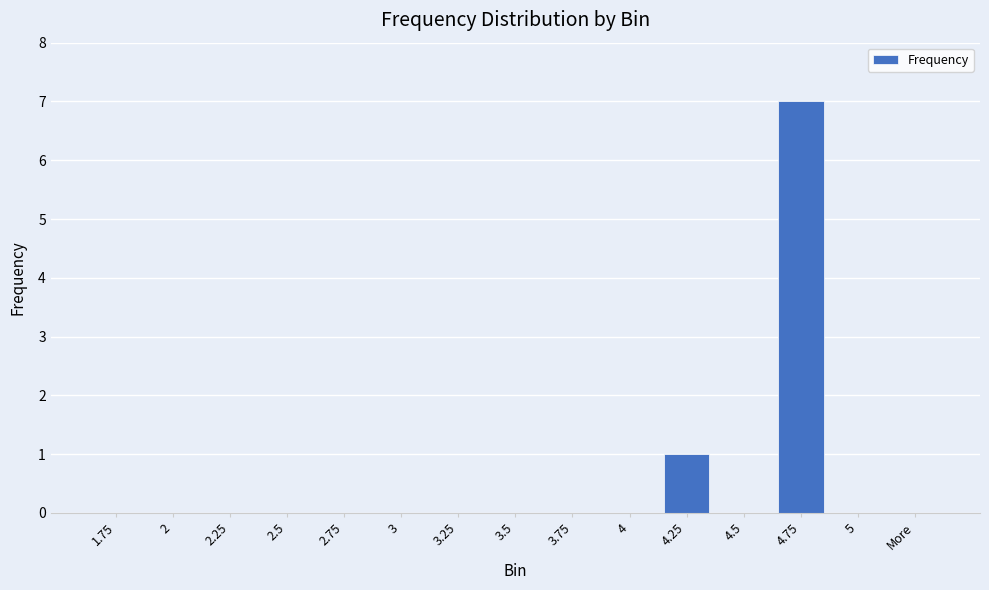

Reading right to left, extract all data points from this chart.

0	0	7	0	1	0	0	0	0	0	0	0	0	0	0